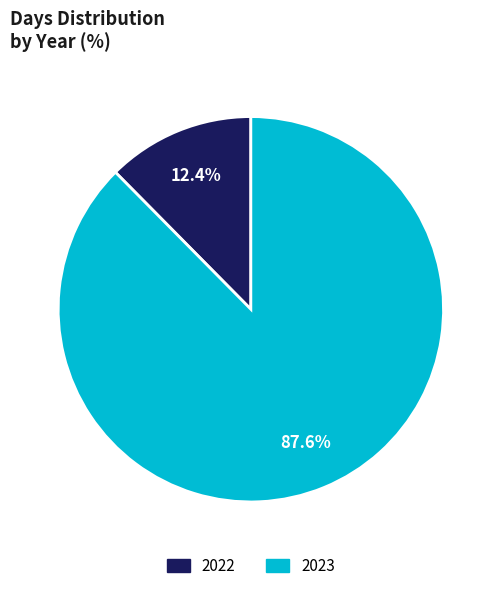

To the nearest percent, what is the difference between the 2022 and 2023 slice percentages?

75%